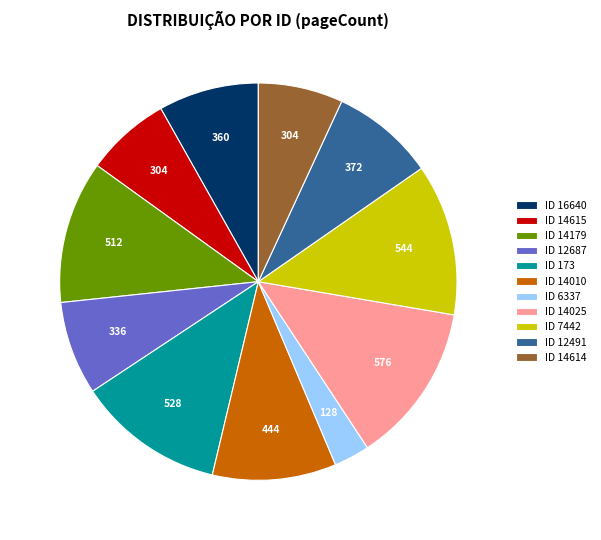

Combined, do ID 14025 and ID 7442 account for over 50%?

No